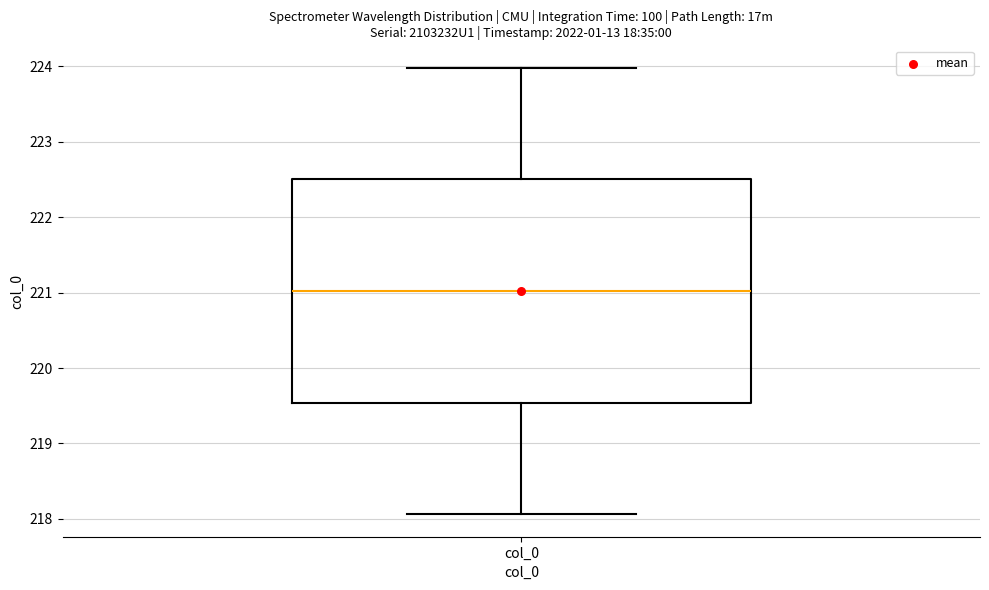

Transcribe this box plot: give where the median line is, the range the box spans, and where the two whiskers end, as read against the y-axis. The values are not printed on the chart, so give them approximately, as read against the axis.

median 221.0, box 219.5 to 222.5, whiskers 218.1 to 224.0